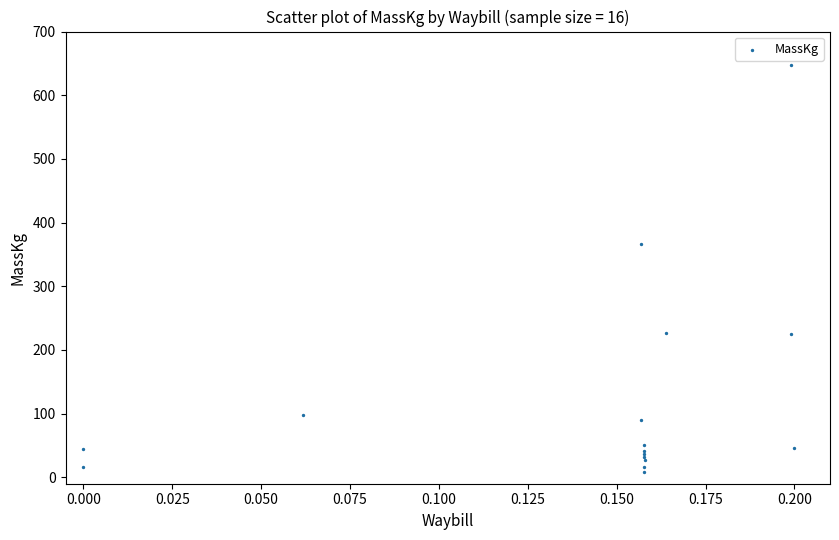

What Y value in the scatter plot is closest to 328?

367